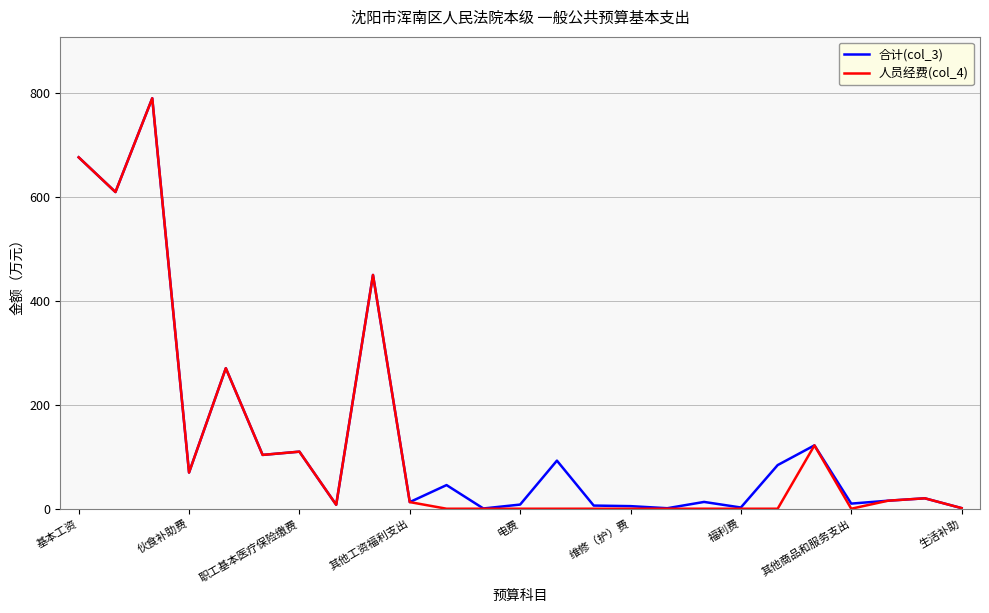

What is the highest value of the 人员经费(col_4) series?

790.1